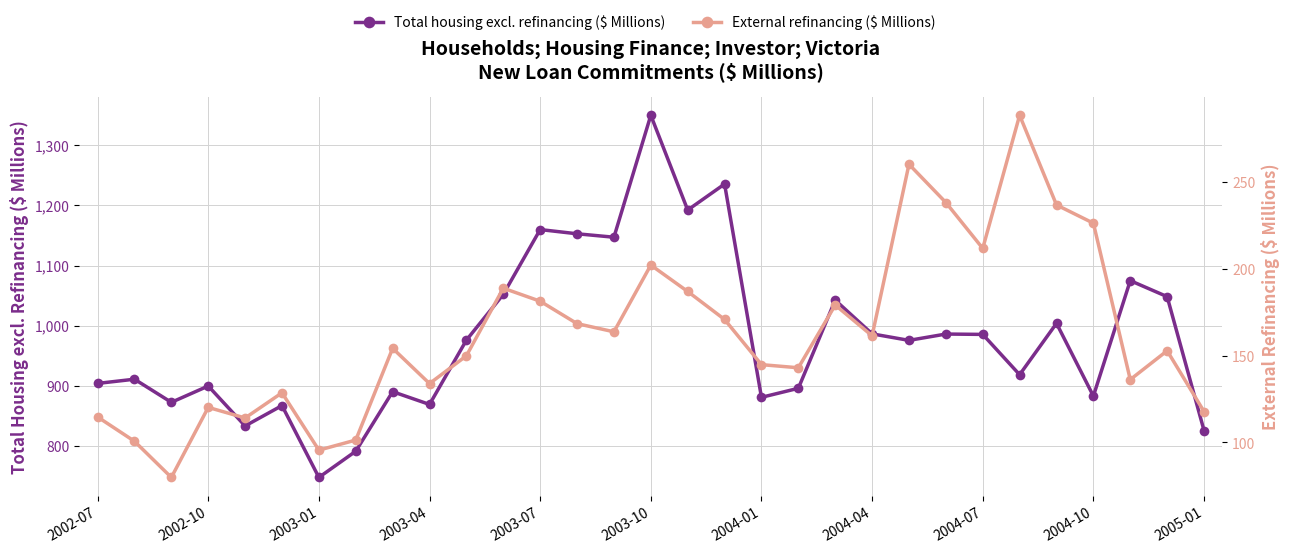

Which series changed the most between 25 and 30?

External refinancing ($ Millions)